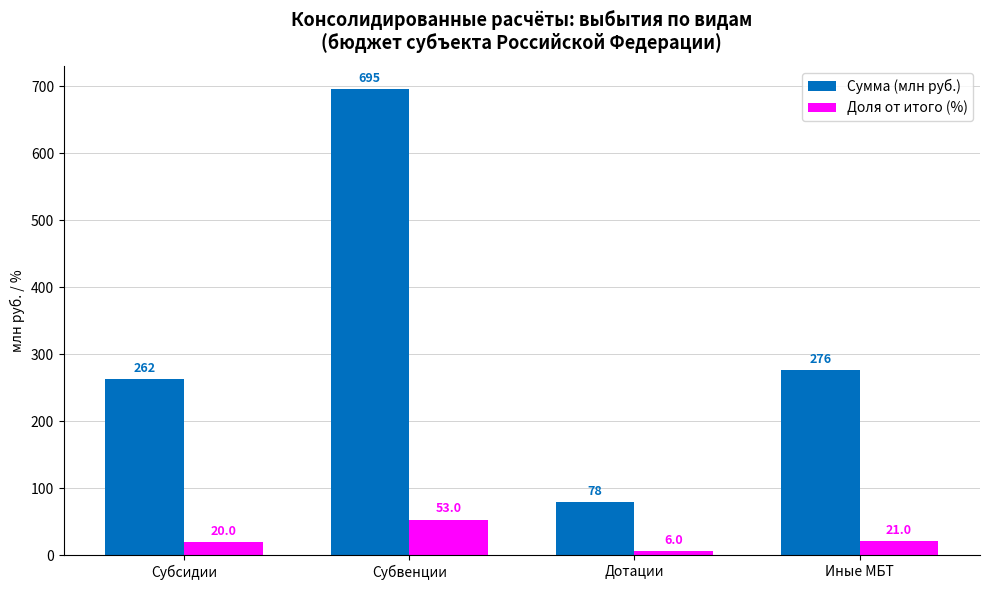

Does the chart contain stacked bars?

No